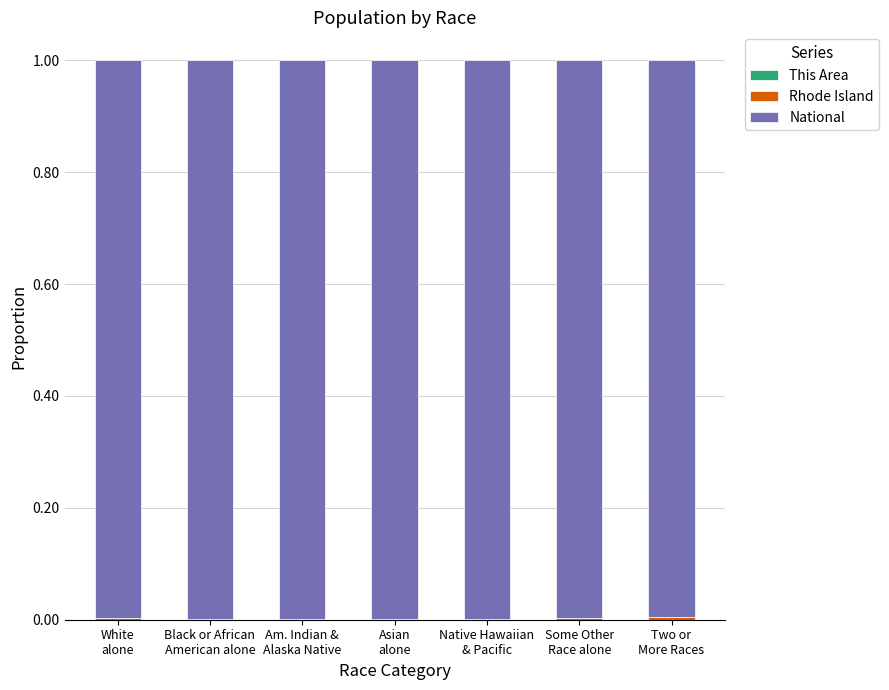

What is the sum of the National values at Asian
alone and Two or
More Races?

2.0